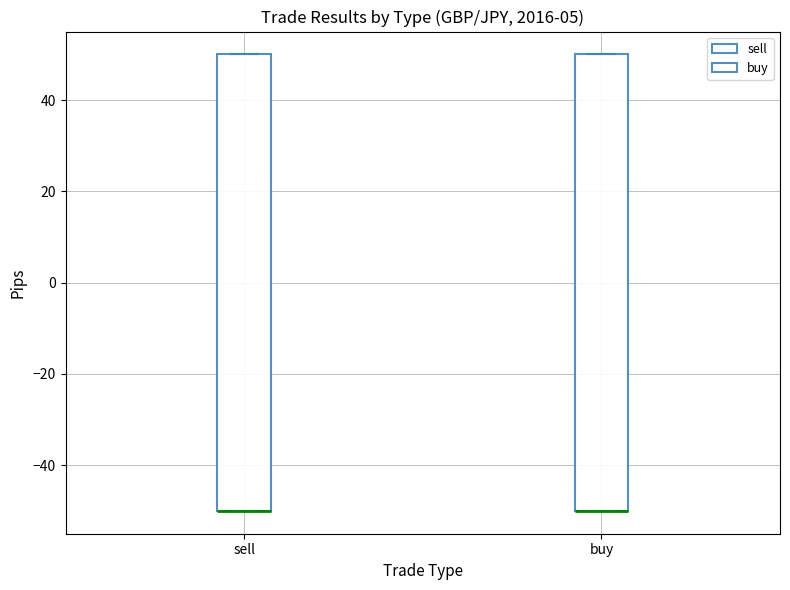

Reading left to right, read every box against the y-axis: the position of its median line, the range the box covers, and the ends of its whiskers. The values are not printed on the chart, so give them approximately, as read against the axis.

sell: median -50 (drawn on the box's lower edge), box -50 to 50, whiskers -50 to 50
buy: median -50 (drawn on the box's lower edge), box -50 to 50, whiskers -50 to 50